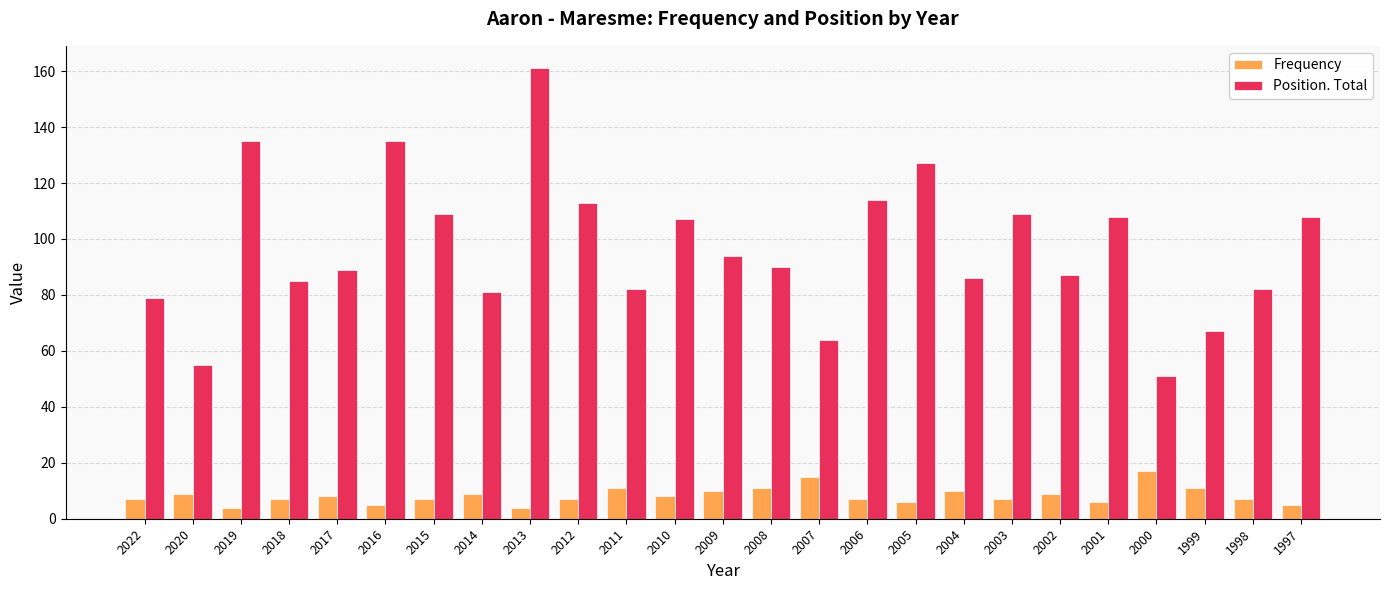

What is the minimum value for Position. Total?

51